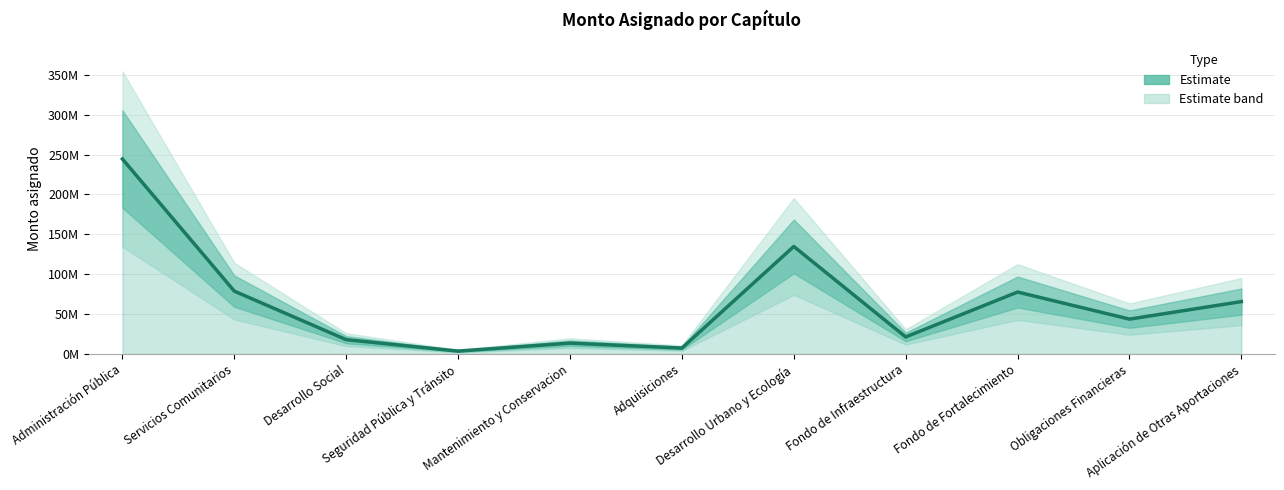

True or false: the data shows 3699281 at Desarrollo Social.

False